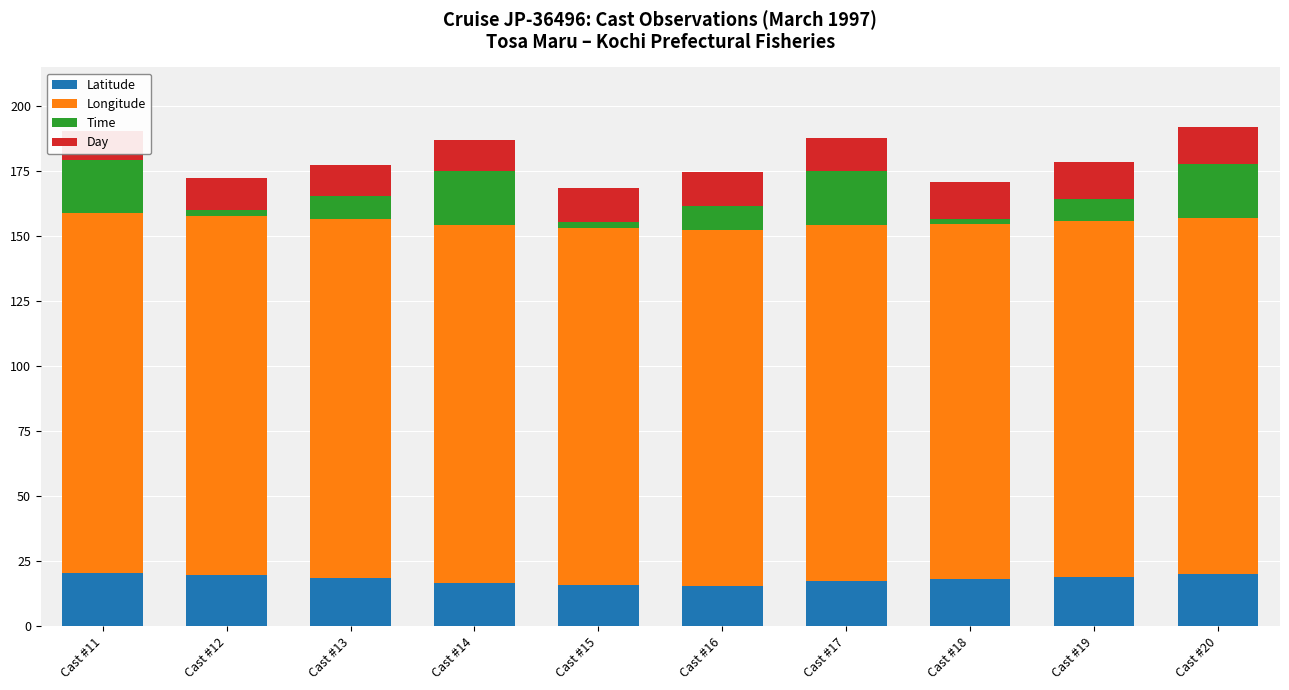

How many categories are shown in the chart?

10